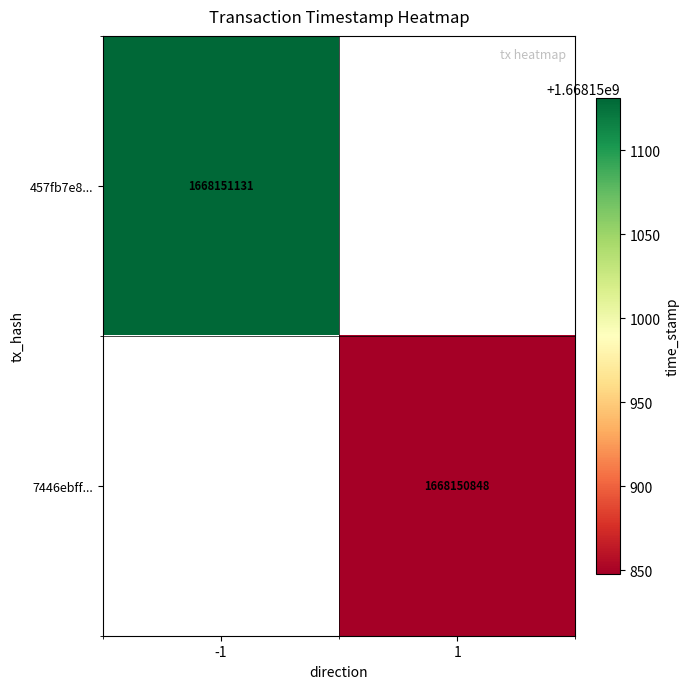

Reading left to right, what are all the values shown in this chart?

457fb7e8214b68fce17f89bc465e140356e1bdd: direction=-1	time_stamp=1668151131
7446ebfffa2410198eefbff5b6a556b304641ad: direction=1	time_stamp=1668150848